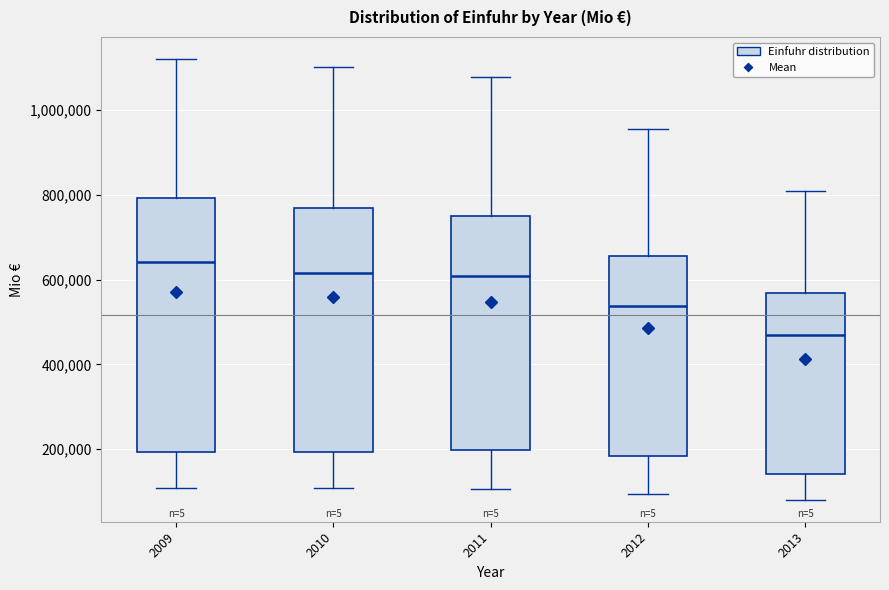

Where does the lower whisker of the box at x = 2010 end on the y-axis? The values are not printed on the chart, so give them approximately, as read against the axis.

100000